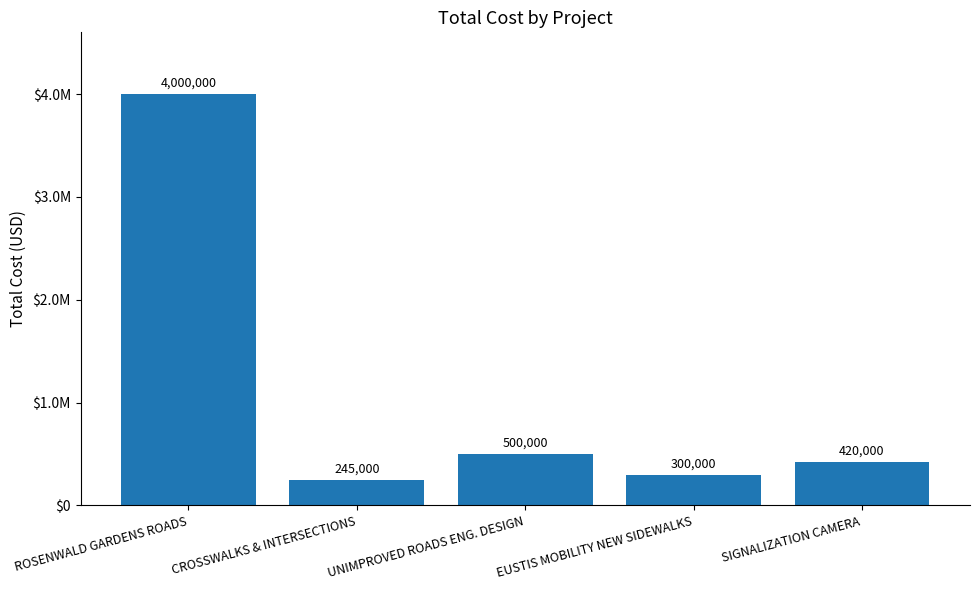

Between ROSENWALD GARDENS ROADS and CROSSWALKS & INTERSECTIONS, which is larger?

ROSENWALD GARDENS ROADS